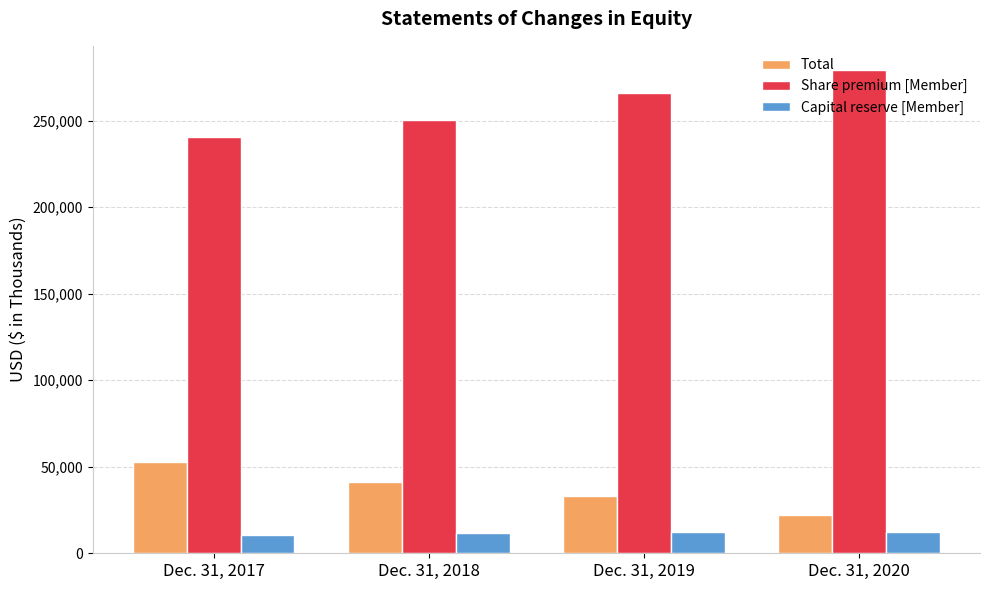

What is the total value across all series at Dec. 31, 2020?

313593